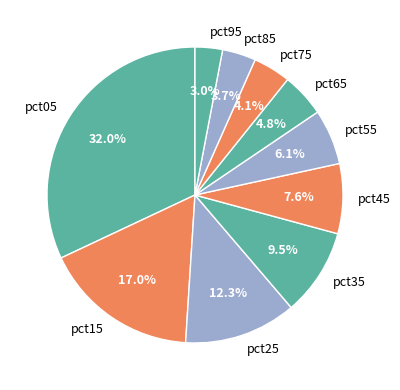

Between pct65 and pct85, which is larger?

pct65